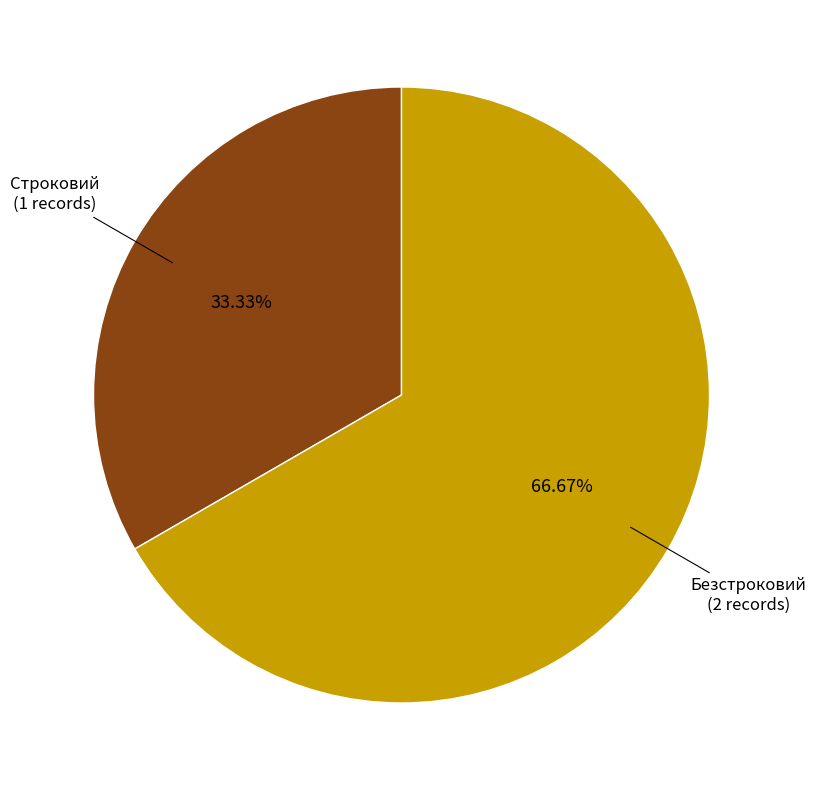

Count the number of slices in the pie.

2